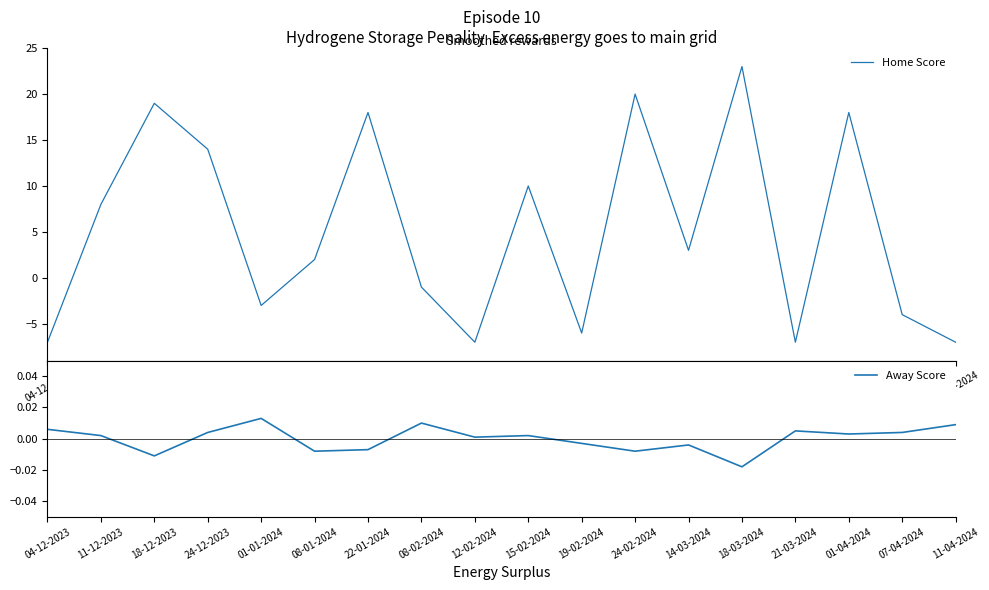

What is the spread (max minus min) of values at 08-02-2024?

1.0